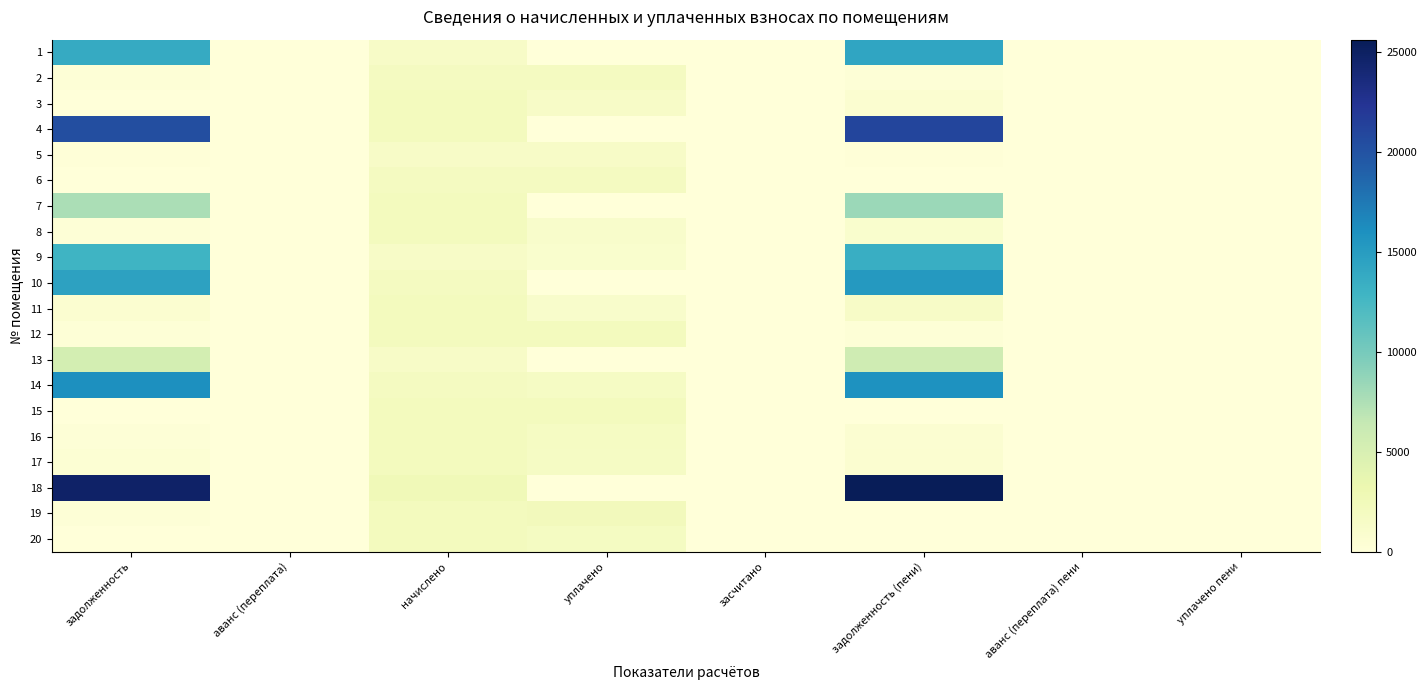

Reading left to right, extract all data points from this chart.

1: задолженность=13766.8	аванс (переплата)=0.0	начислено=1454.8	уплачено=0.0	засчитано=0.0	задолженность (пени)=14251.8	аванс (переплата) пени=0.0	уплачено пени=0.0
2: задолженность=218.9	аванс (переплата)=0.0	начислено=1970.0	уплачено=1969.8	засчитано=0.0	задолженность (пени)=218.9	аванс (переплата) пени=0.0	уплачено пени=0.0
3: задолженность=0.0	аванс (переплата)=0.0	начислено=2132.2	уплачено=1421.5	засчитано=0.0	задолженность (пени)=710.7	аванс (переплата) пени=0.0	уплачено пени=4.2
4: задолженность=20401.9	аванс (переплата)=0.0	начислено=2156.0	уплачено=0.0	засчитано=0.0	задолженность (пени)=21120.6	аванс (переплата) пени=0.0	уплачено пени=0.0
5: задолженность=163.2	аванс (переплата)=0.0	начислено=1469.2	уплачено=1469.2	засчитано=0.0	задолженность (пени)=163.2	аванс (переплата) пени=0.0	уплачено пени=0.0
6: задолженность=0.0	аванс (переплата)=0.0	начислено=1960.5	уплачено=1960.5	засчитано=0.0	задолженность (пени)=0.0	аванс (переплата) пени=0.0	уплачено пени=0.0
7: задолженность=7645.4	аванс (переплата)=0.0	начислено=2137.0	уплачено=0.0	засчитано=0.0	задолженность (пени)=8357.7	аванс (переплата) пени=0.0	уплачено пени=0.0
8: задолженность=236.9	аванс (переплата)=0.0	начислено=2132.2	уплачено=1184.5	засчитано=0.0	задолженность (пени)=947.6	аванс (переплата) пени=0.0	уплачено пени=0.0
9: задолженность=12992.5	аванс (переплата)=0.0	начислено=1478.7	уплачено=1000.0	засчитано=0.0	задолженность (пени)=13485.4	аванс (переплата) пени=0.0	уплачено пени=0.0
10: задолженность=14577.8	аванс (переплата)=0.0	начислено=1941.4	уплачено=0.0	засчитано=0.0	задолженность (пени)=15224.9	аванс (переплата) пени=0.0	уплачено пени=0.0
11: задолженность=715.5	аванс (переплата)=0.0	начислено=2146.5	уплачено=1131.0	засчитано=0.0	задолженность (пени)=1431.0	аванс (переплата) пени=0.0	уплачено пени=3.4
12: задолженность=238.0	аванс (переплата)=0.0	начислено=2141.7	уплачено=2141.7	засчитано=0.0	задолженность (пени)=238.0	аванс (переплата) пени=0.0	уплачено пени=0.0
13: задолженность=5316.3	аванс (переплата)=0.0	начислено=1454.8	уплачено=0.0	засчитано=0.0	задолженность (пени)=5801.3	аванс (переплата) пени=0.0	уплачено пени=0.0
14: задолженность=16072.6	аванс (переплата)=0.0	начислено=1960.5	уплачено=1676.8	засчитано=0.0	задолженность (пени)=15854.8	аванс (переплата) пени=0.0	уплачено пени=0.0
15: задолженность=0.0	аванс (переплата)=0.1	начислено=2141.7	уплачено=2141.9	засчитано=0.0	задолженность (пени)=0.0	аванс (переплата) пени=0.2	уплачено пени=0.0
16: задолженность=235.3	аванс (переплата)=0.0	начислено=2137.0	уплачено=1759.0	засчитано=0.0	задолженность (пени)=614.5	аванс (переплата) пени=0.0	уплачено пени=0.5
17: задолженность=483.4	аванс (переплата)=0.0	начислено=2175.1	уплачено=1691.8	засчитано=0.0	задолженность (пени)=725.0	аванс (переплата) пени=0.0	уплачено пени=0.0
18: задолженность=24766.6	аванс (переплата)=0.0	начислено=2623.5	уплачено=0.0	засчитано=0.0	задолженность (пени)=25641.1	аванс (переплата) пени=0.0	уплачено пени=0.0
19: задолженность=238.0	аванс (переплата)=0.0	начислено=2141.7	уплачено=2379.7	засчитано=0.0	задолженность (пени)=0.0	аванс (переплата) пени=0.0	уплачено пени=0.0
20: задолженность=0.0	аванс (переплата)=94.7	начислено=2156.0	уплачено=1830.0	засчитано=0.0	задолженность (пени)=24.0	аванс (переплата) пени=0.0	уплачено пени=0.0